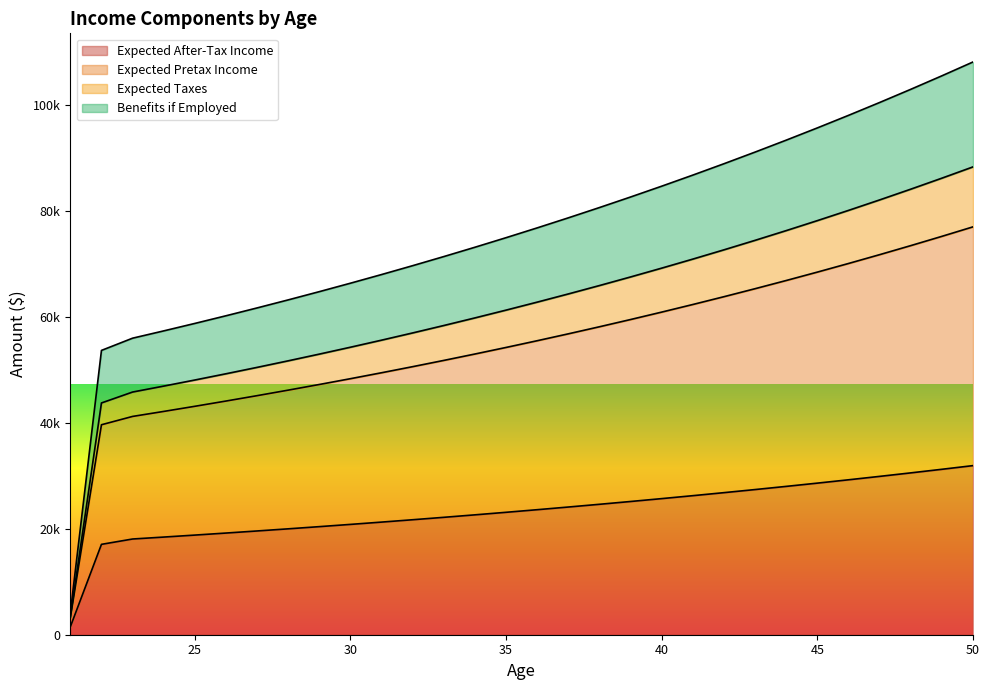

What is the sum of all Expected Pretax Income values?

2278455.2